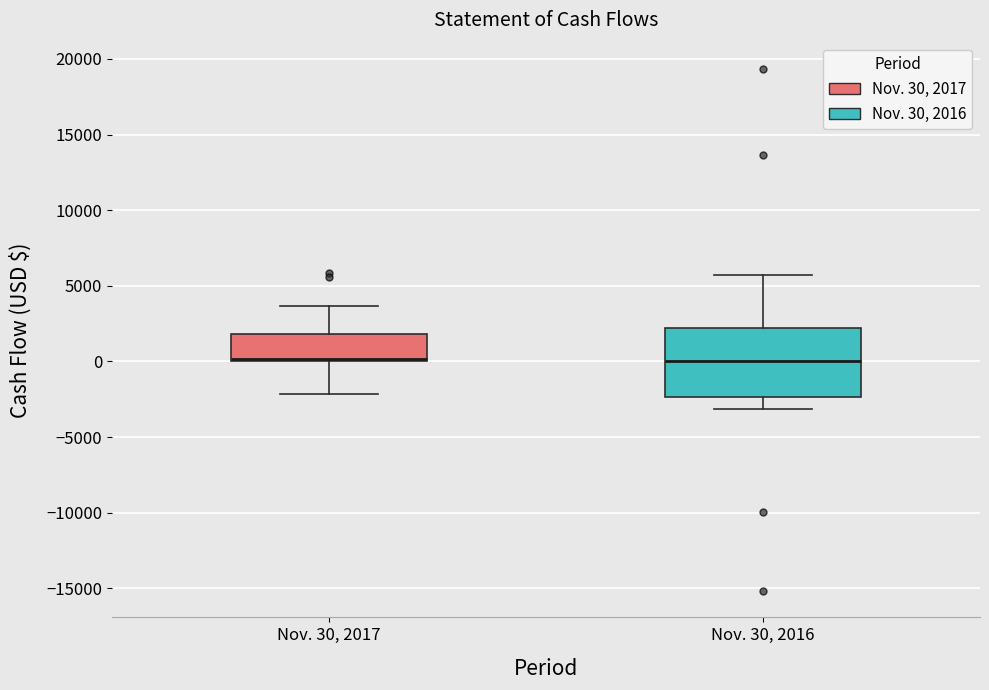

Where is the upper edge of the box for Nov. 30, 2016 on the y-axis? The values are not printed on the chart, so give them approximately, as read against the axis.

2000